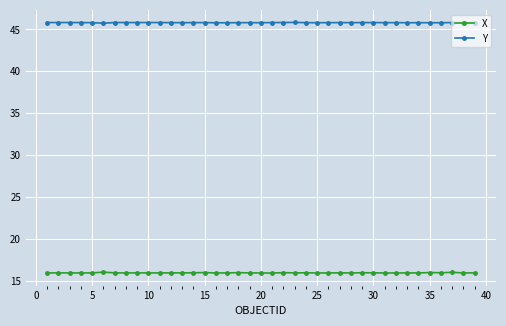

True or false: Y and X intersect in this chart.

False